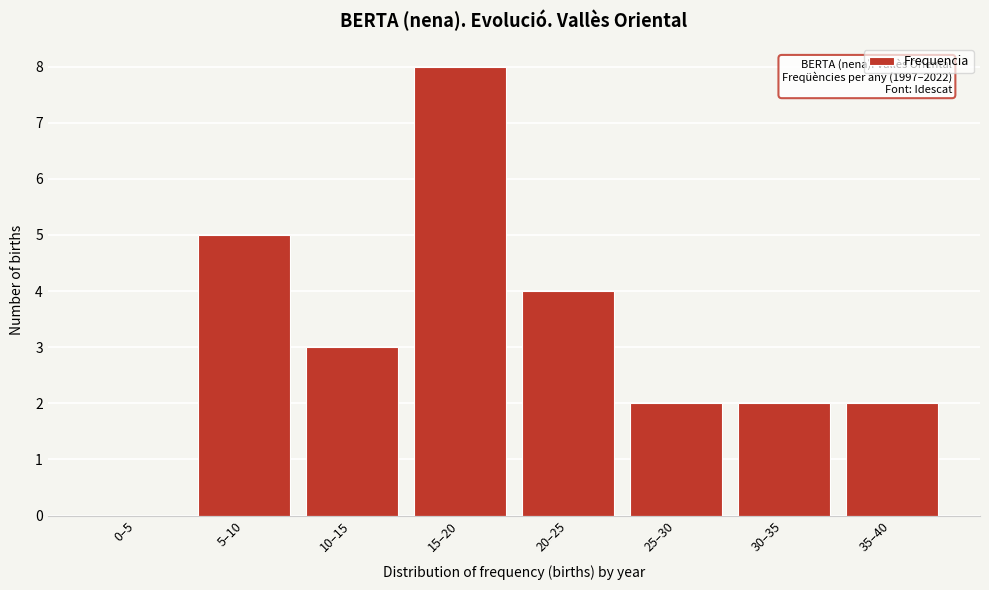

Reading right to left, list all the values displayed in this chart.

35–40=2	30–35=2	25–30=2	20–25=4	15–20=8	10–15=3	5–10=5	0–5=0